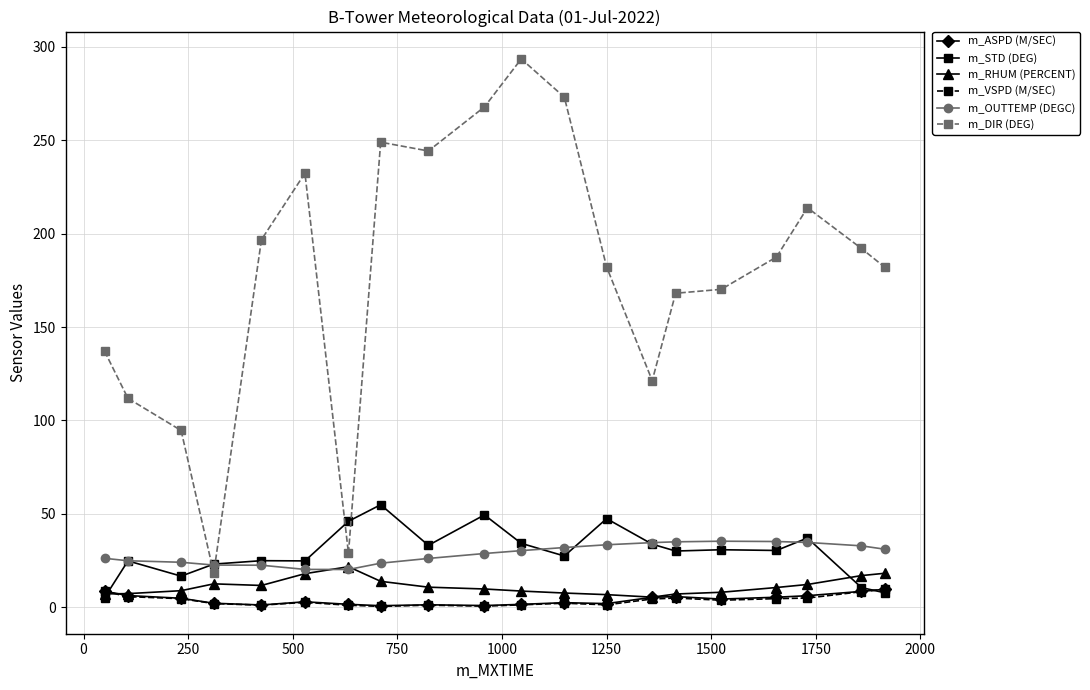

True or false: m_ASPD (M/SEC) and m_DIR (DEG) intersect in this chart.

False